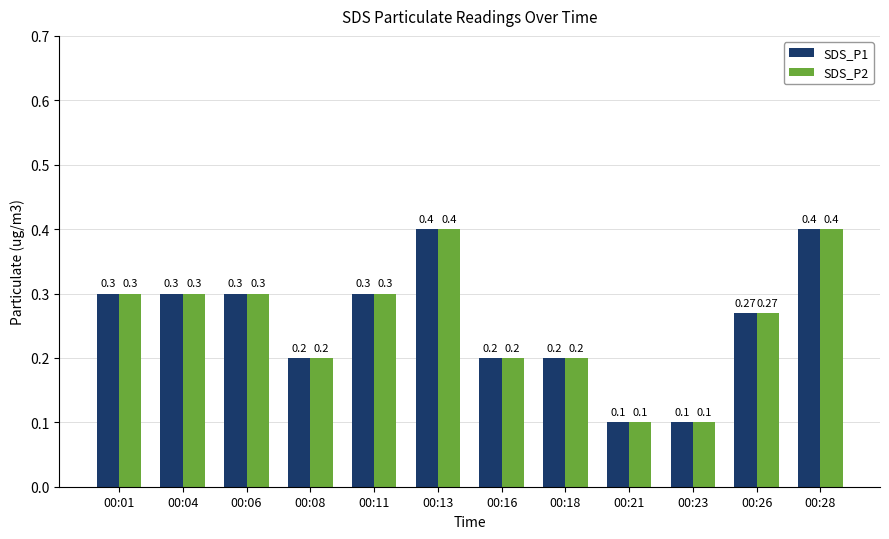

What is the sum of all SDS_P1 values?

3.1